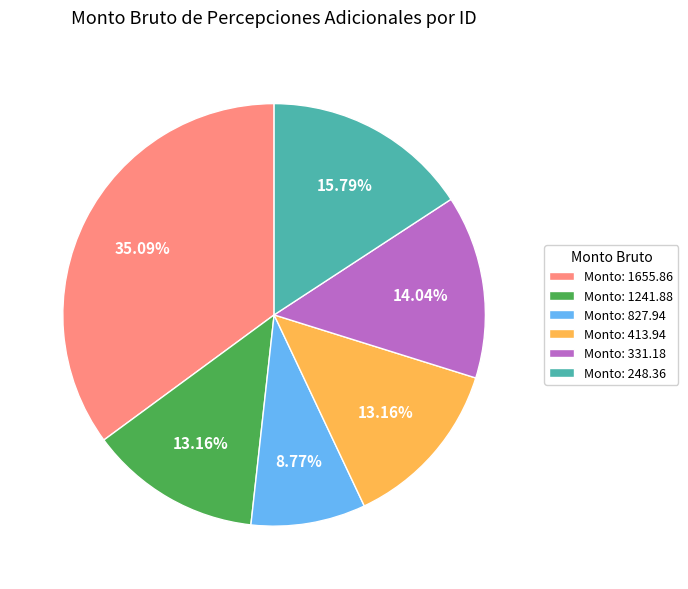

Do Monto: 1655.86 and Monto: 827.94 together represent more than half of the pie?

No